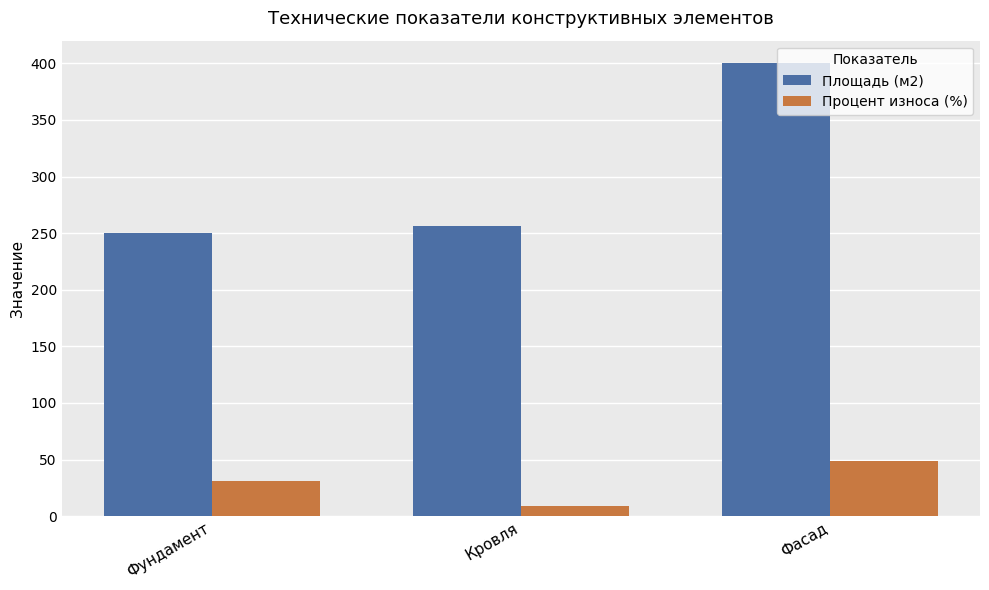

At how many categories does at least one series exceed 38?

3